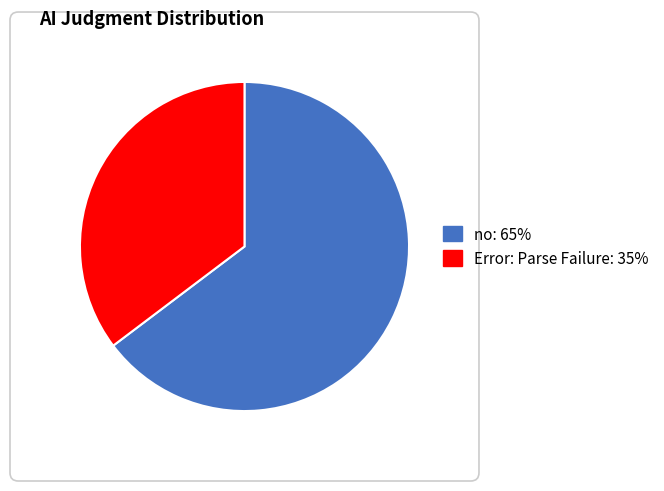

Approximately how many times larger is the value at no: 65% compared to Error: Parse Failure: 35%?

1.8